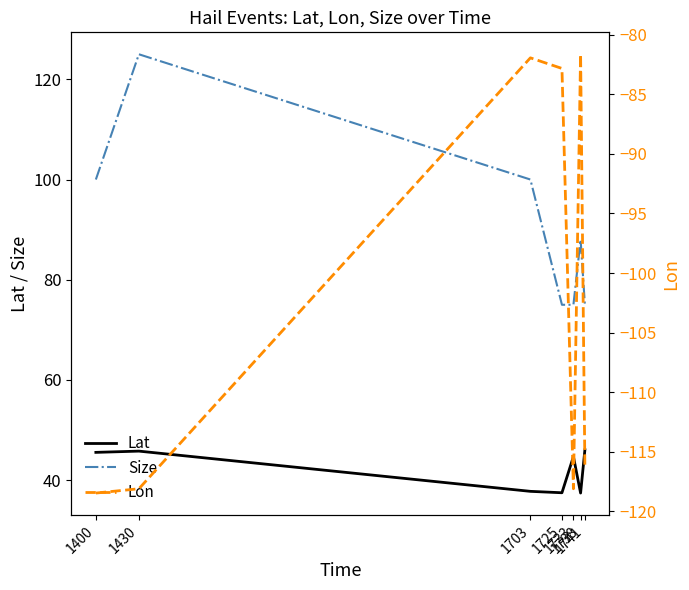

Which series has the widest spread of values?

Size